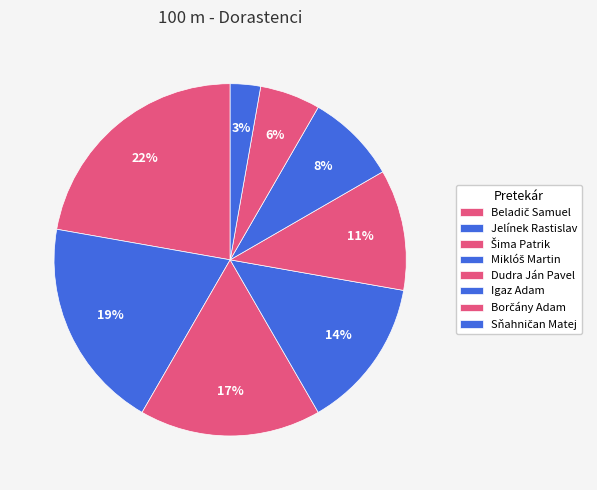

To the nearest percent, what is the difference between the largest and smallest slice percentages?

19%